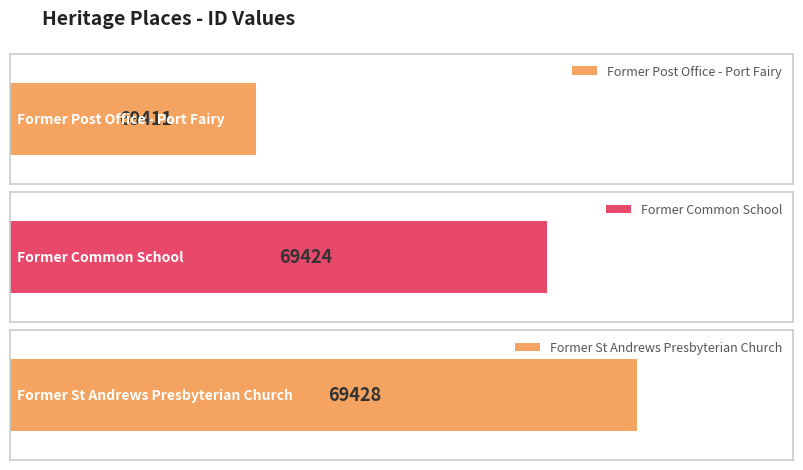

The value at Former Post Office - Port Fairy is 69411. True or false?

True